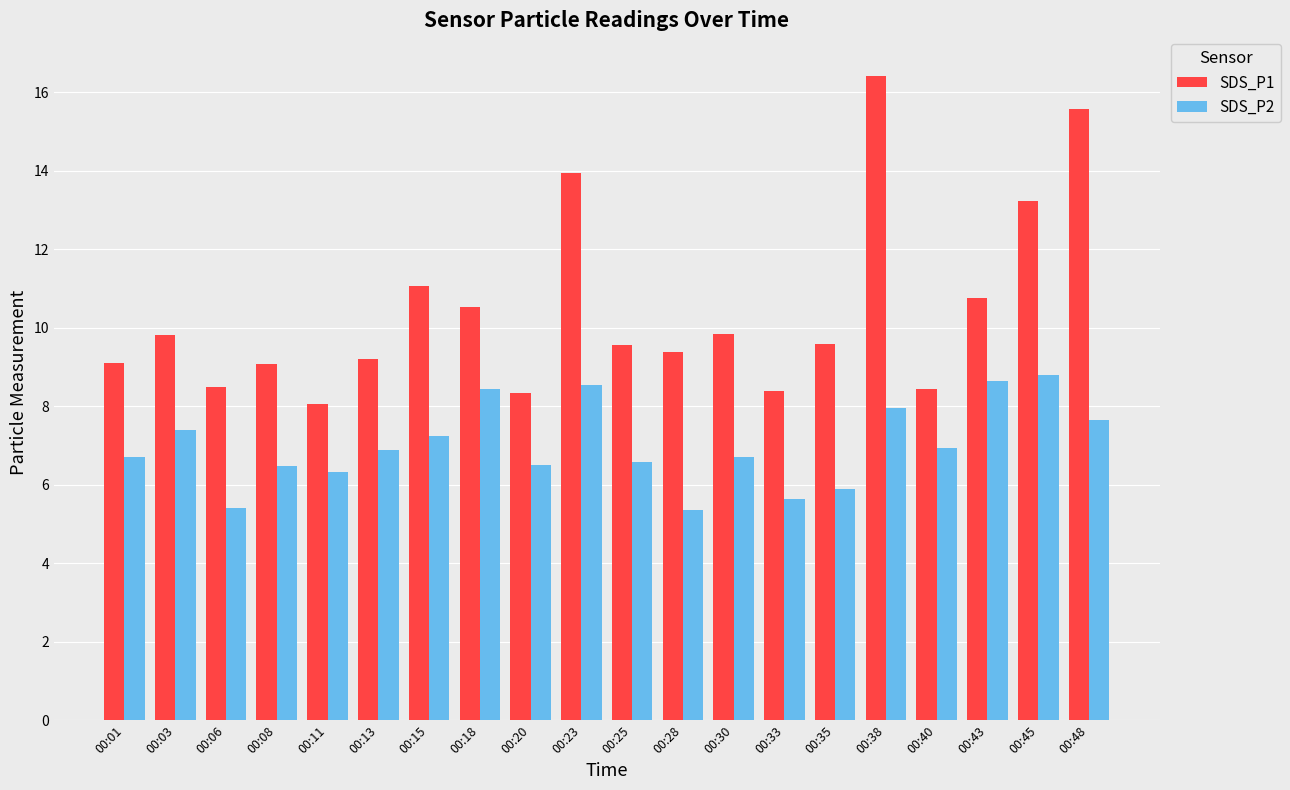

Which series has the largest total across all categories?

SDS_P1